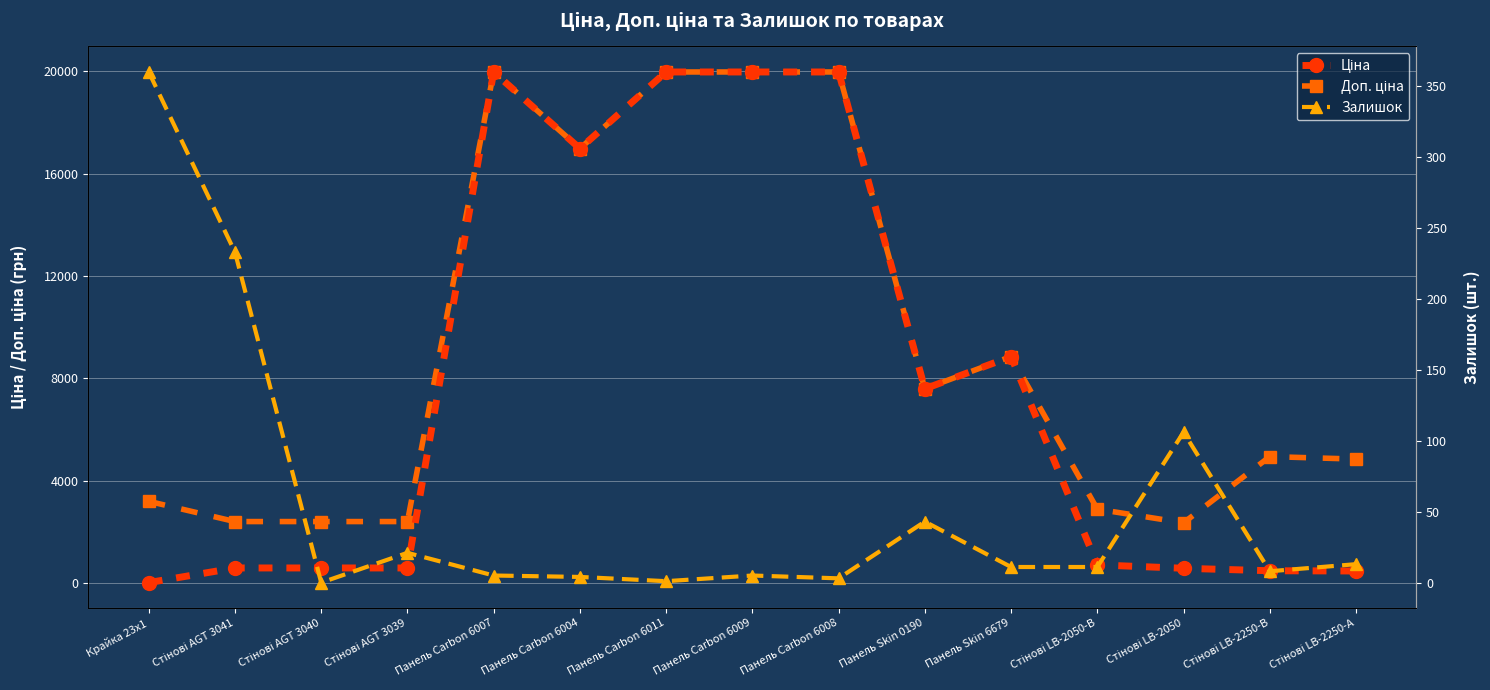

How many distinct data groups are displayed?

3